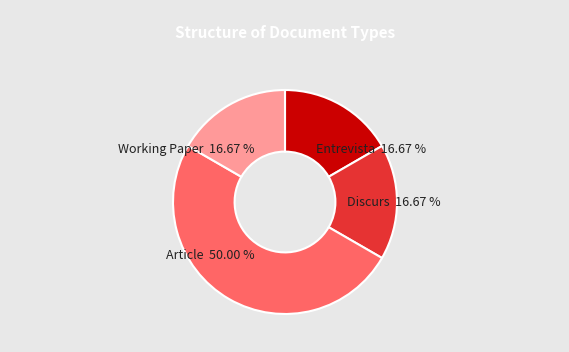

How many segments does this pie chart have?

4